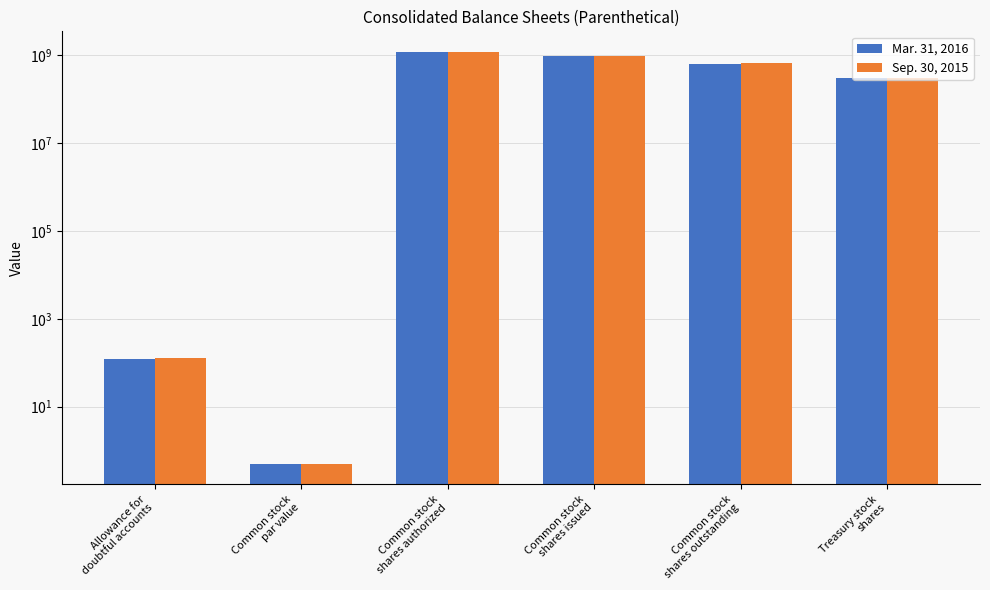

What is the difference between the maximum and minimum values in the Sep. 30, 2015 series?

1199999999.5